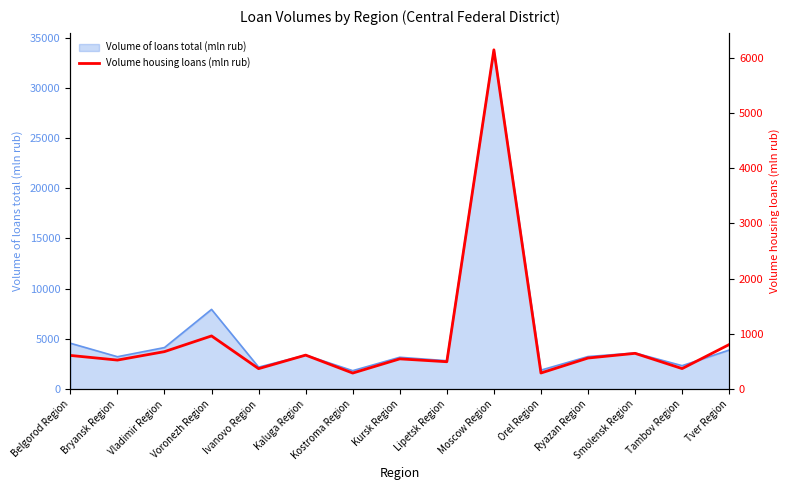

True or false: the data shows 1421 at Tver Region.

False